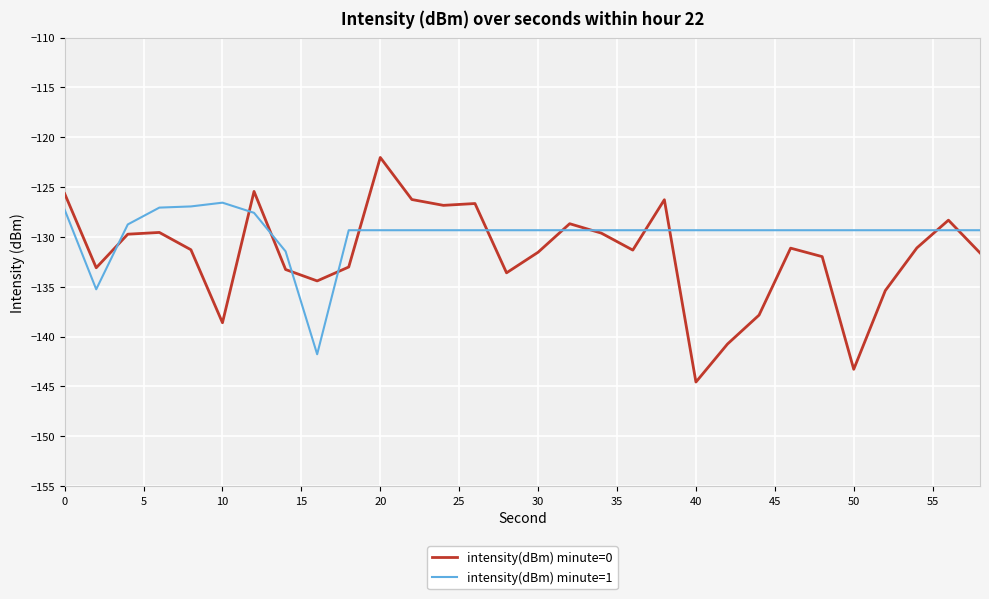

What are all the series names shown in the legend?

intensity(dBm) minute=0, intensity(dBm) minute=1